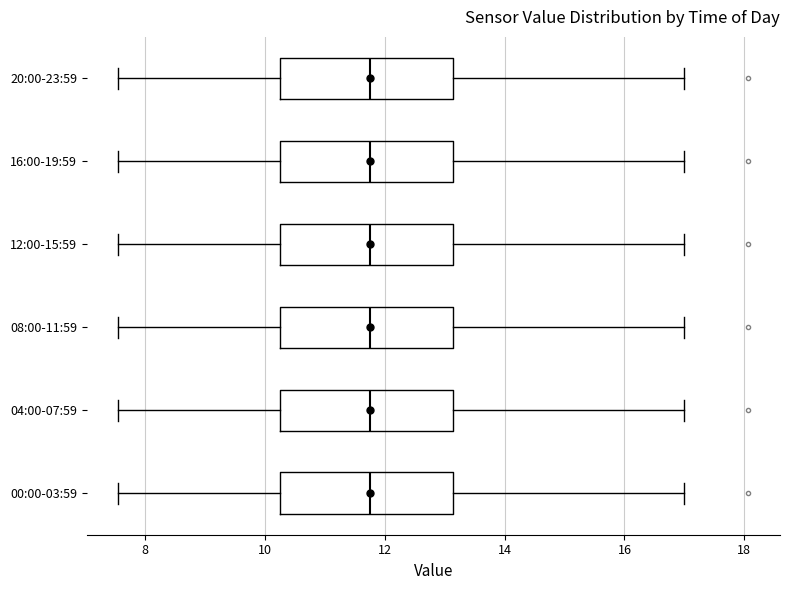

Where does the left whisker of the box for 00:00-03:59 end on the x-axis? The values are not printed on the chart, so give them approximately, as read against the axis.

7.6